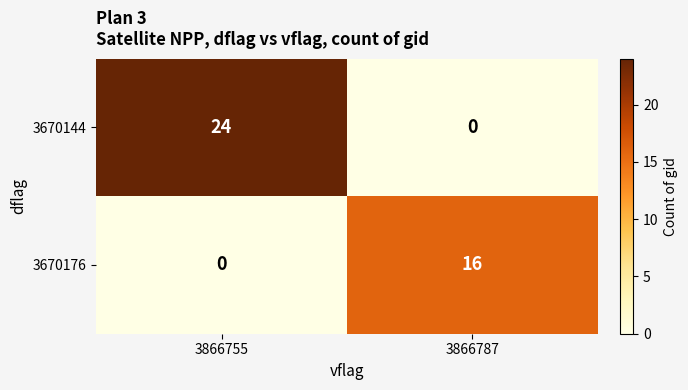

Which series changed the most between 3866755 and 3866787?

3670144